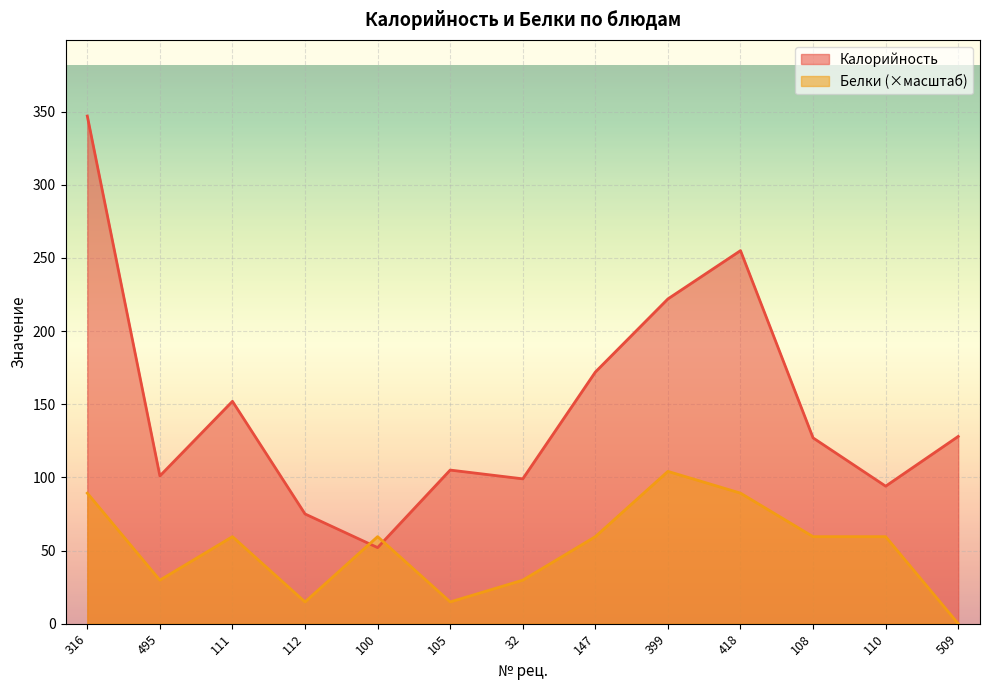

Where is the first local maximum for Калорийность?

111